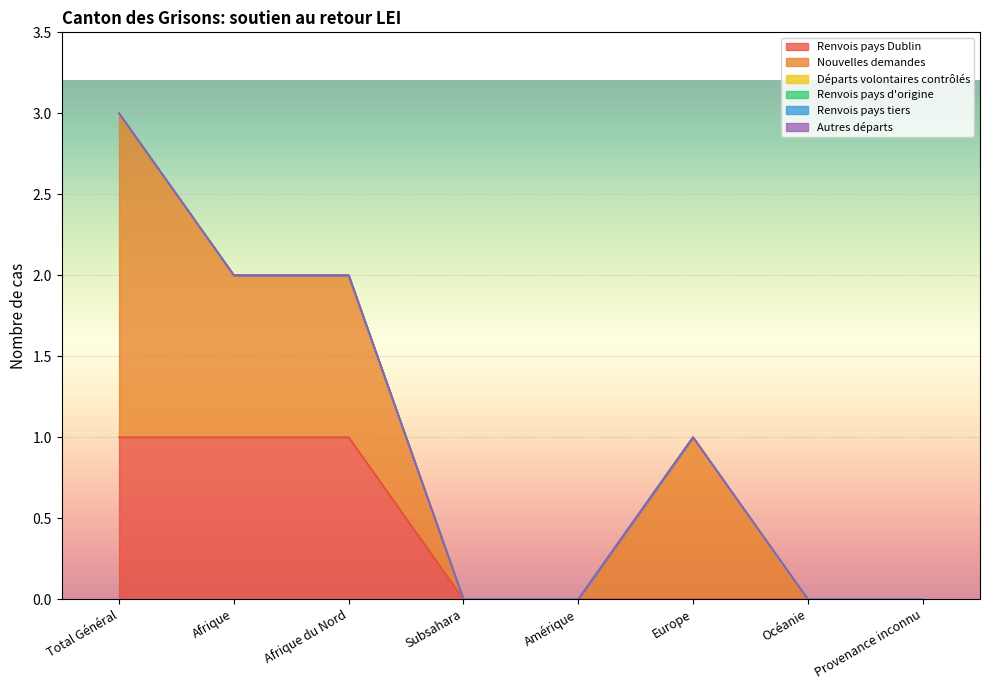

What is the label of the 7th point from the right?

Afrique